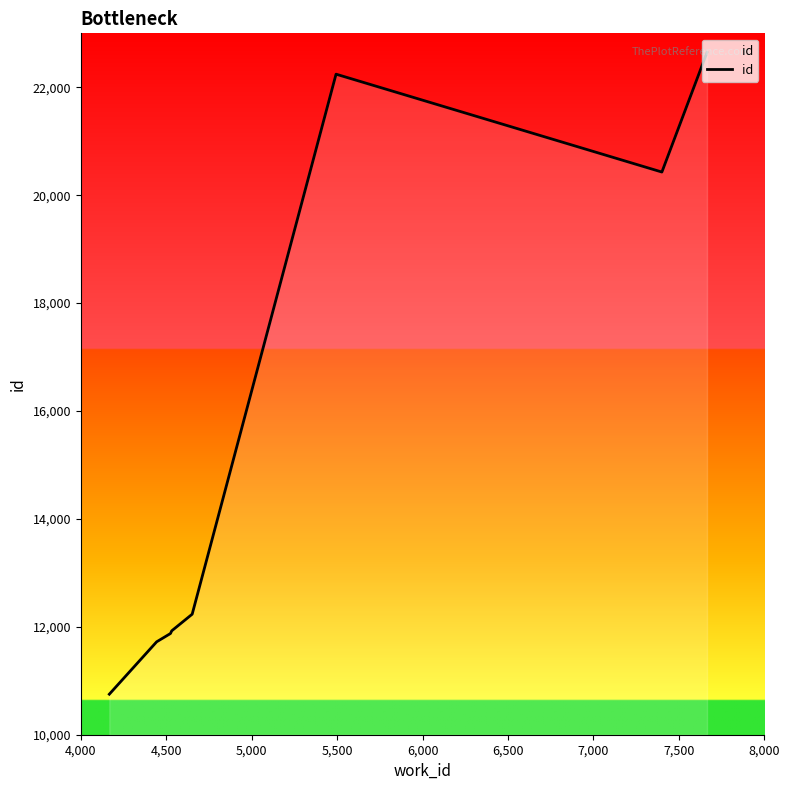

What is the maximum value shown in the chart?

22646